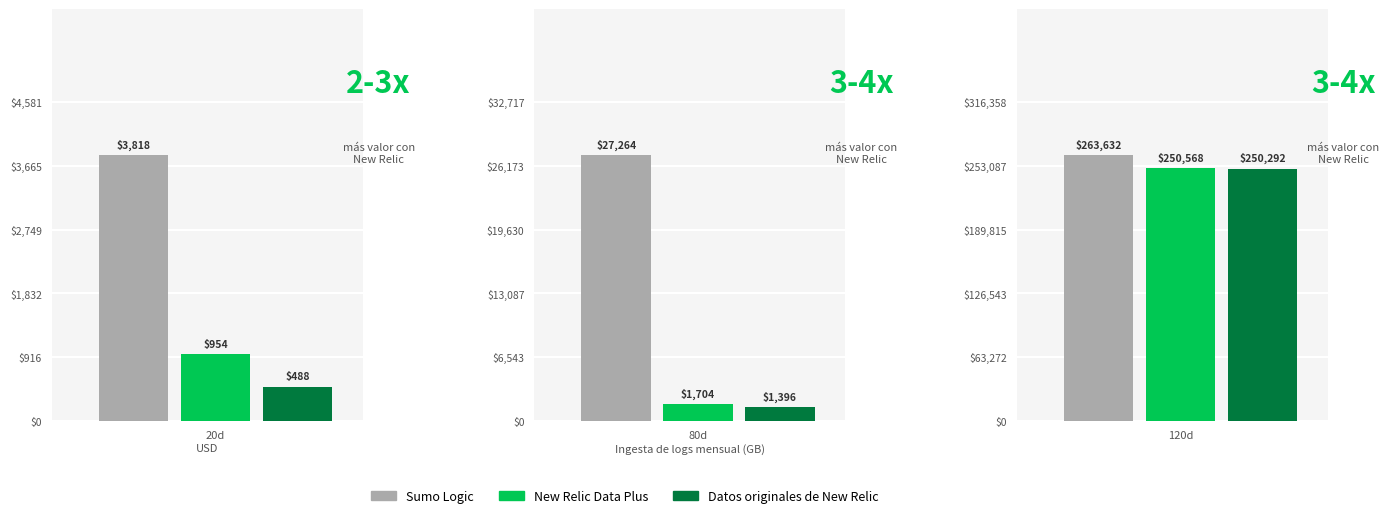

What is the smallest value displayed?

487.9